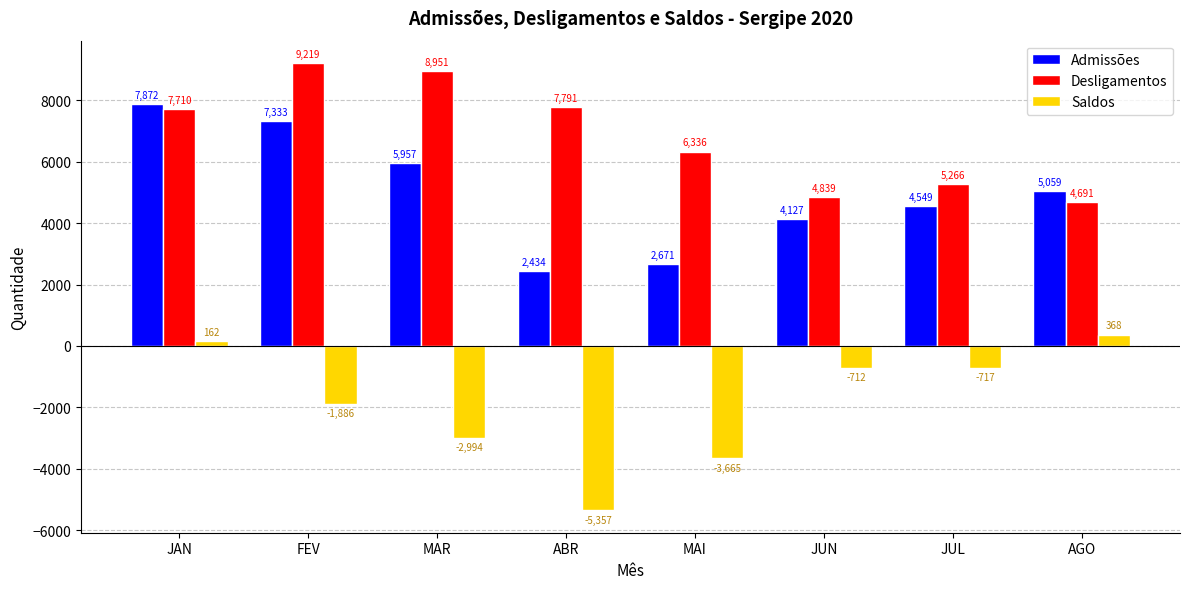

Is the value of Desligamentos at MAI greater than the value of Admissões at JAN?

No